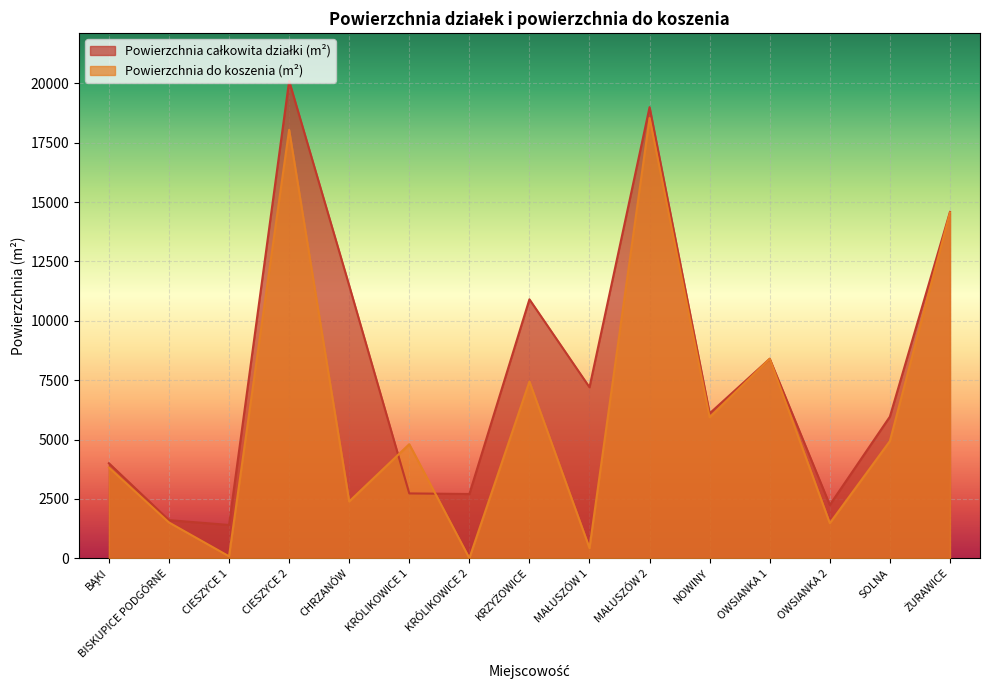

At which label does Powierzchnia do koszenia (m²) first exceed 4803?

CIESZYCE 2